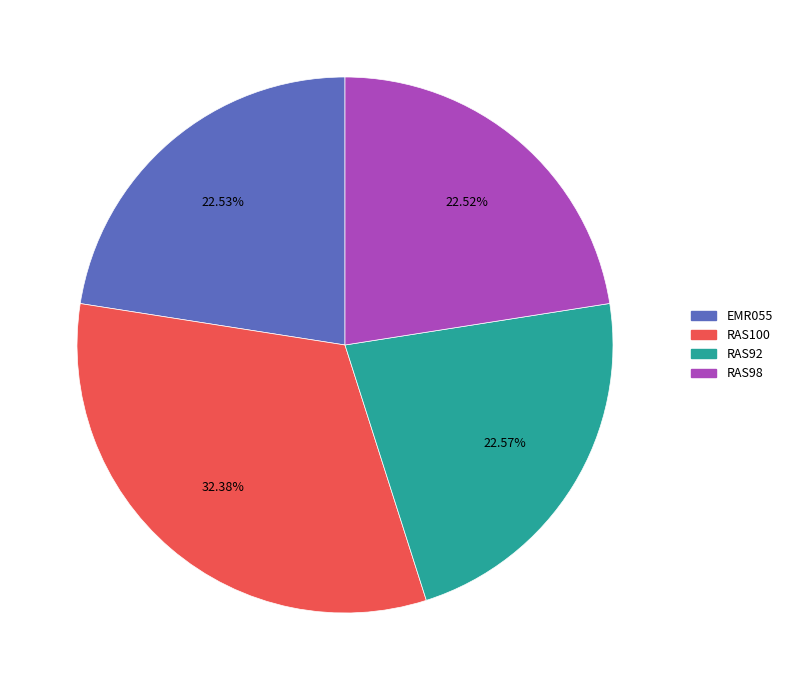

What is the ratio of the value at RAS98 to the value at RAS92?

1.0